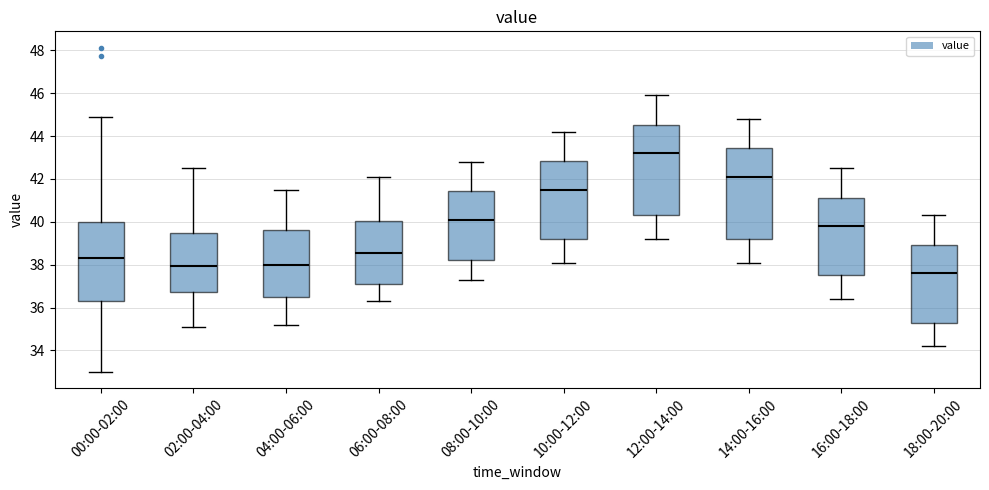

Which box has the highest median line?

12:00-14:00